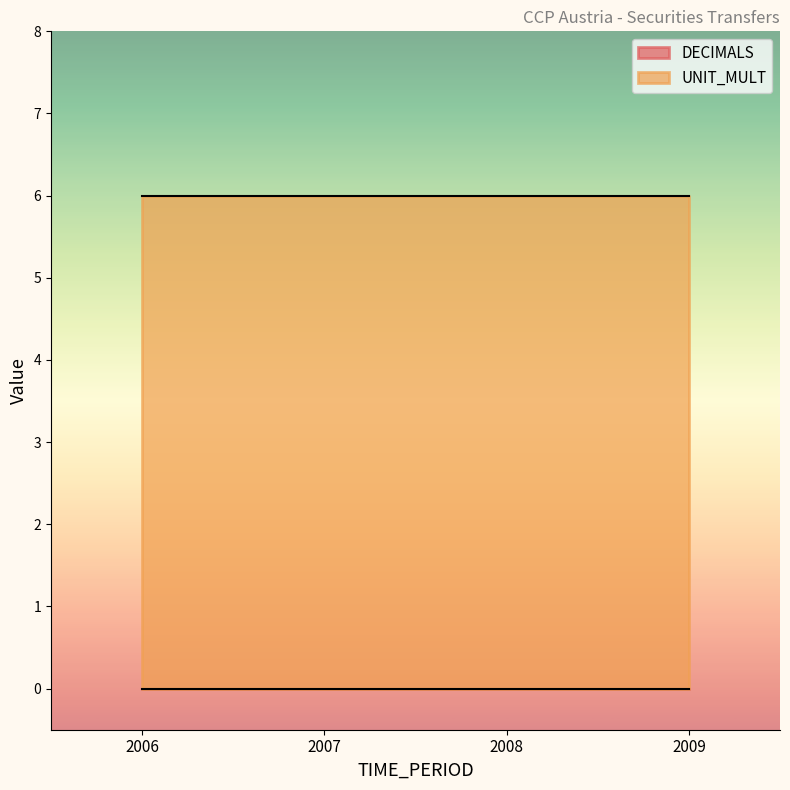

Which series has the largest total across all categories?

UNIT_MULT